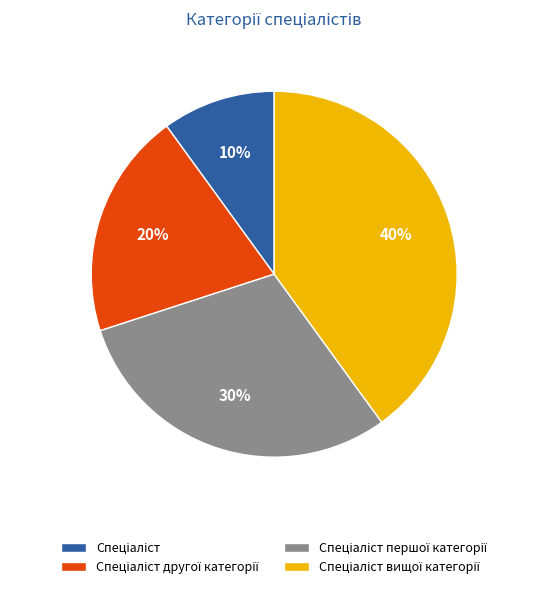

Is there a majority slice in this chart?

No